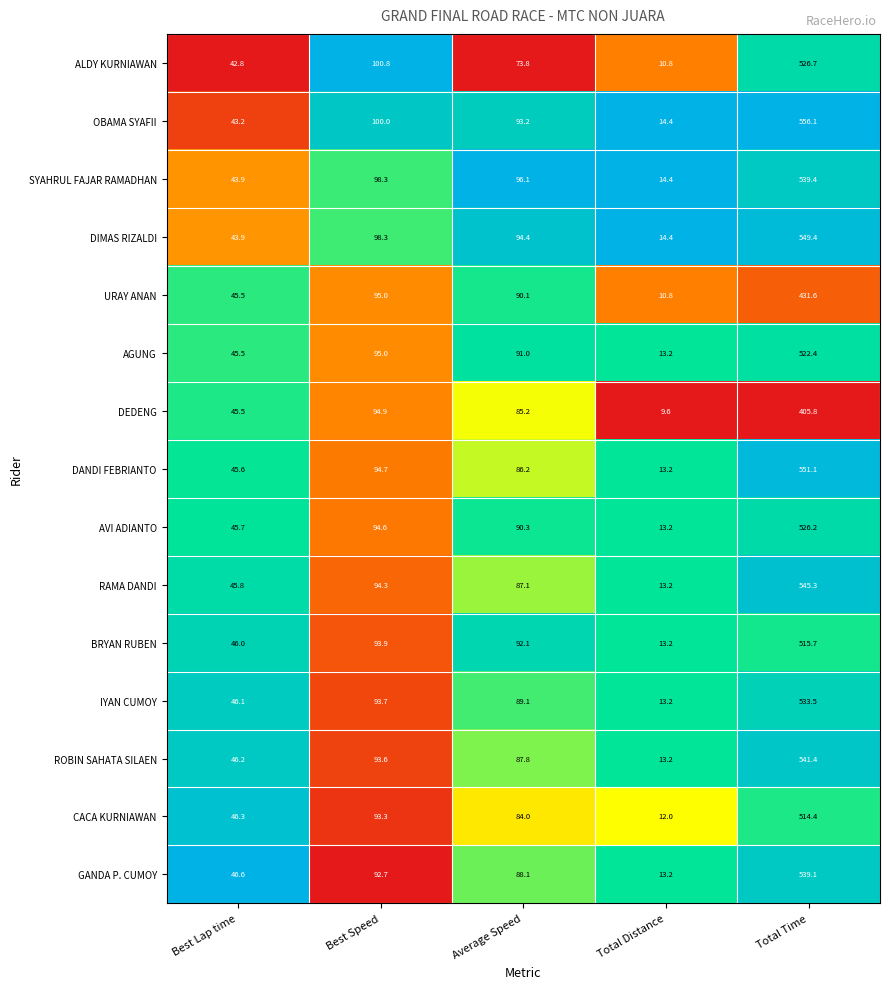

List the series in order of their peak value, lowest first.

DEDENG, URAY ANAN, CACA KURNIAWAN, BRYAN RUBEN, AGUNG, AVI ADIANTO, ALDY KURNIAWAN, IYAN CUMOY, GANDA P. CUMOY, SYAHRUL FAJAR RAMADHAN, ROBIN SAHATA SILAEN, RAMA DANDI, DIMAS RIZALDI, DANDI FEBRIANTO, OBAMA SYAFII